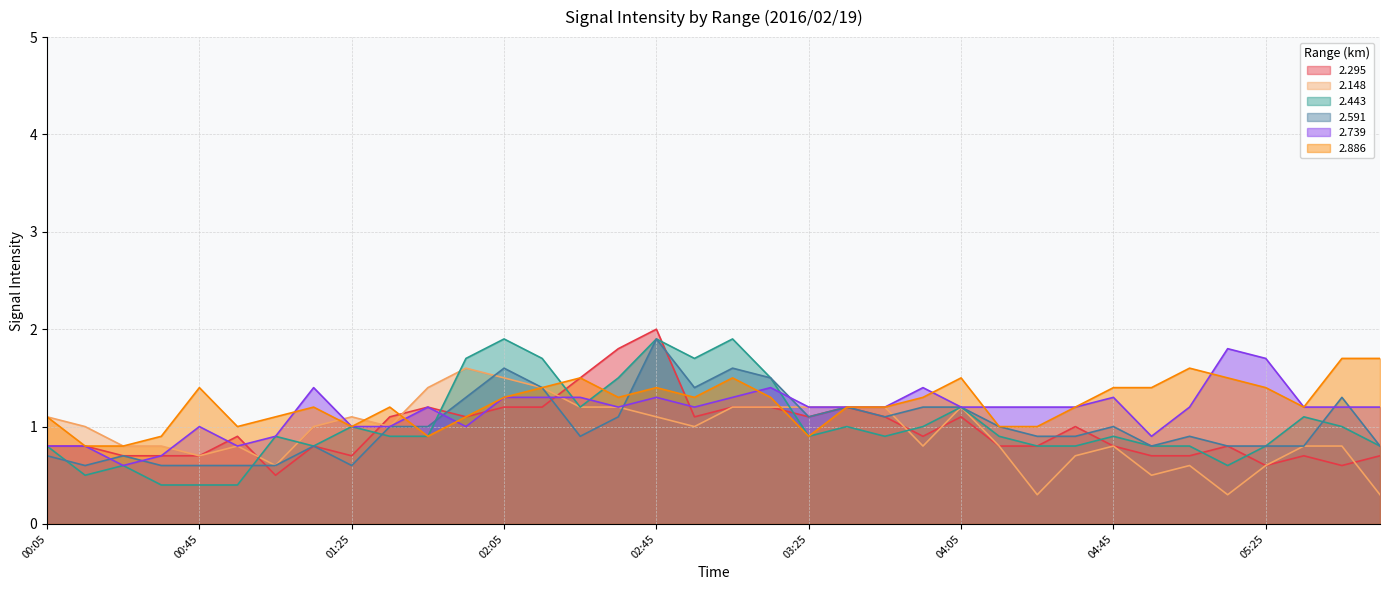

Where do 2.295 and 2.443 first cross each other?

00:55 and 01:05